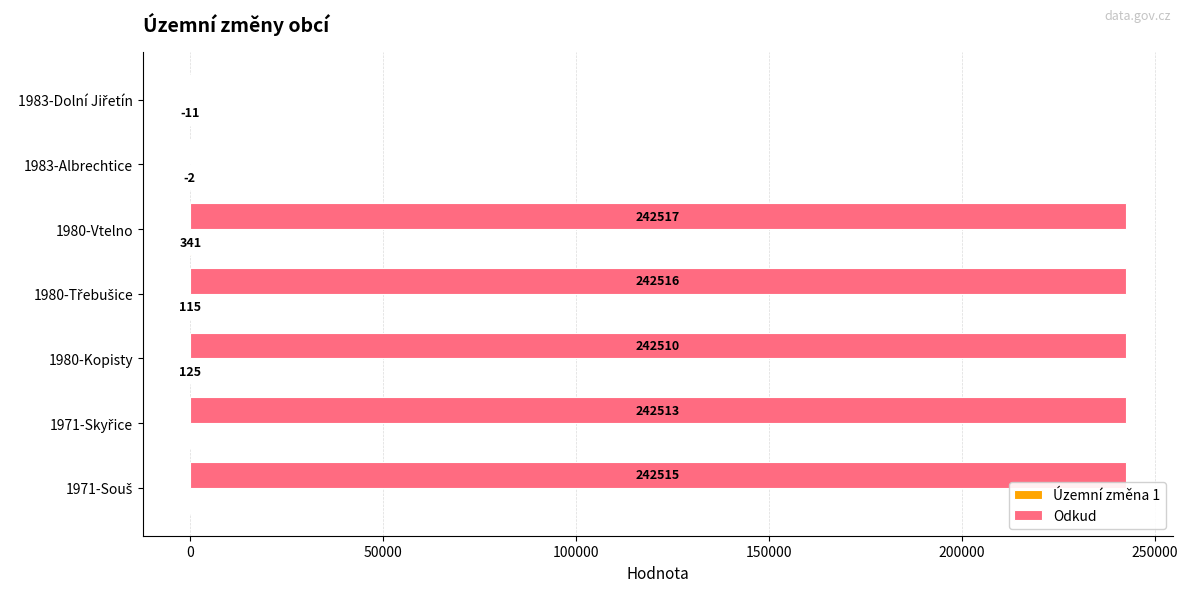

The value of Odkud at 1983-Albrechtice is 0. True or false?

True